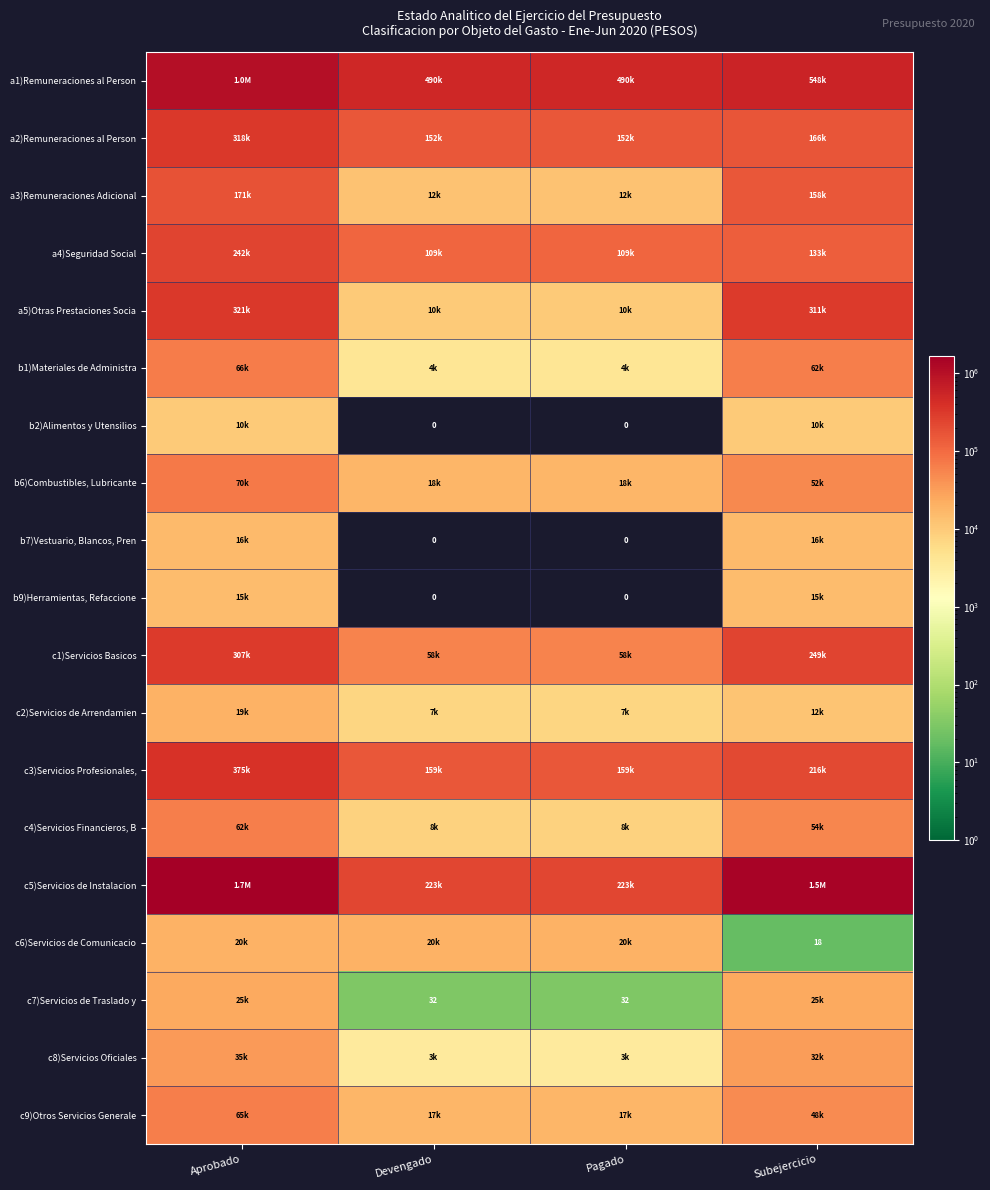

How many data points in c7)Servicios de Traslado y are less than 24968?

2